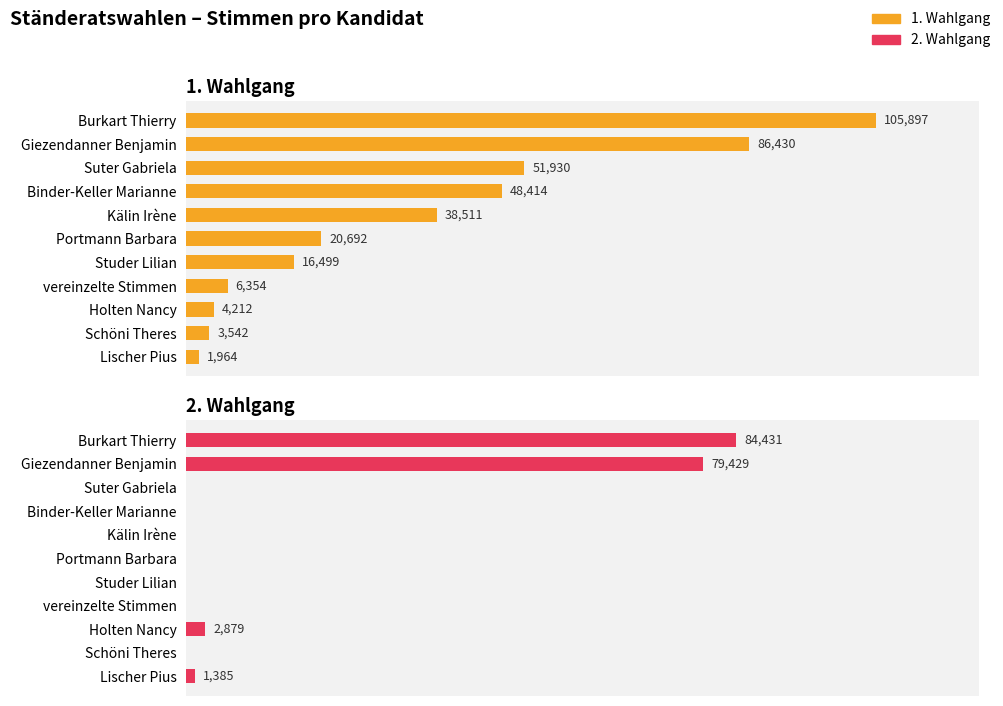

How many distinct data groups are displayed?

2